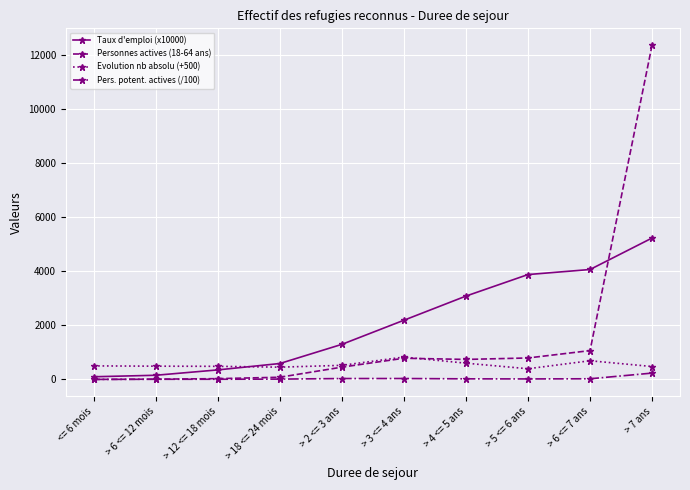

How many lines are shown in the chart?

4